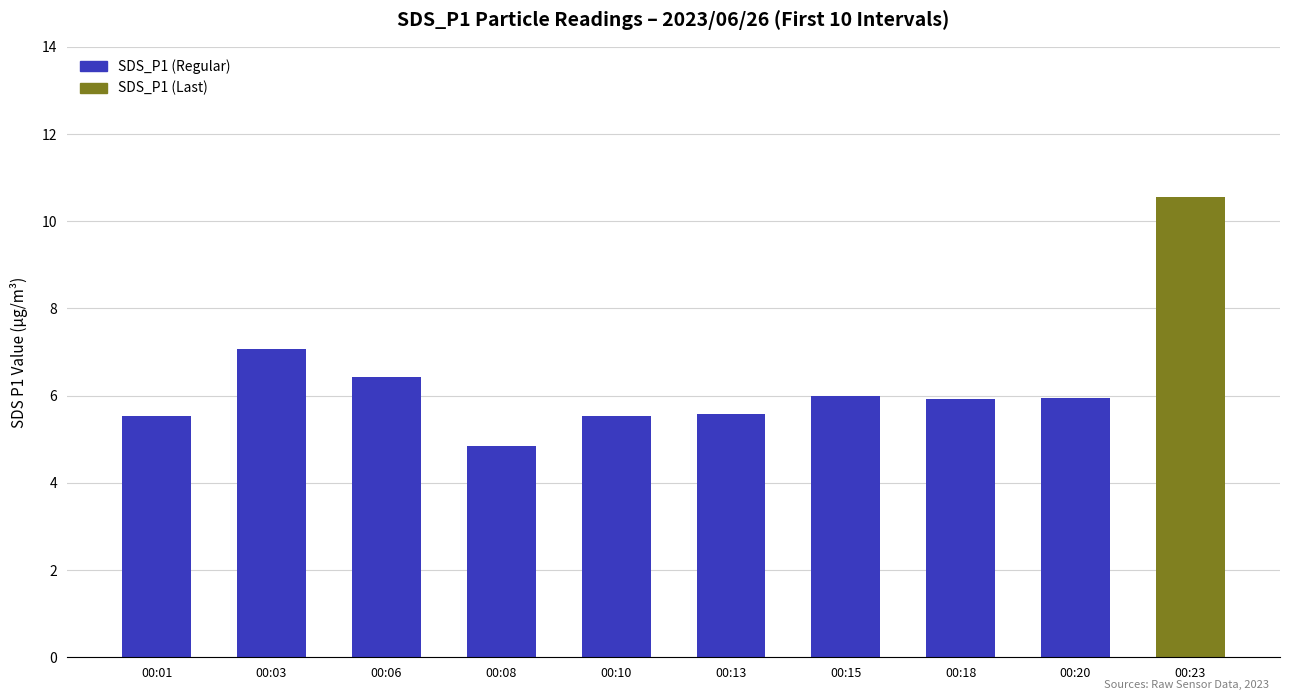

What is the value of the 5th bar from the left?

5.5